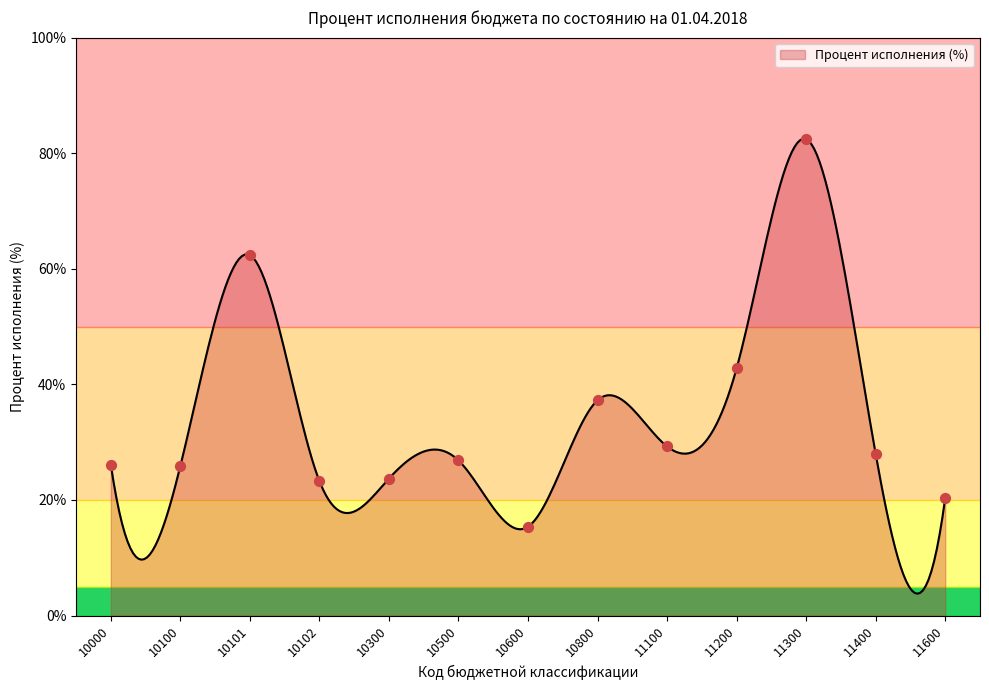

Approximately how many times larger is the value at 11400 compared to 11300?

0.3